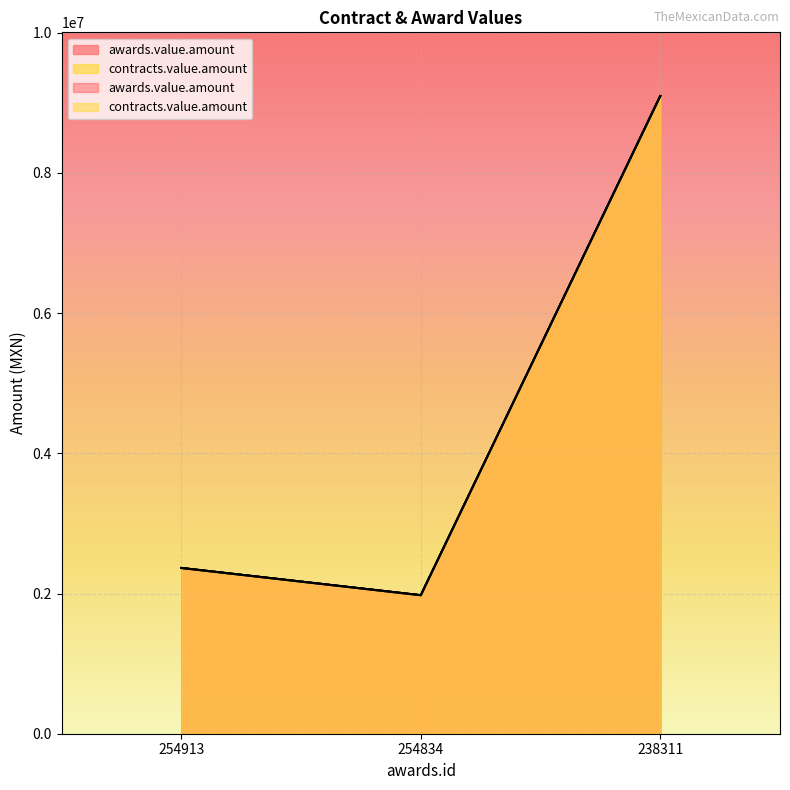

Which series has the widest spread of values?

awards.value.amount